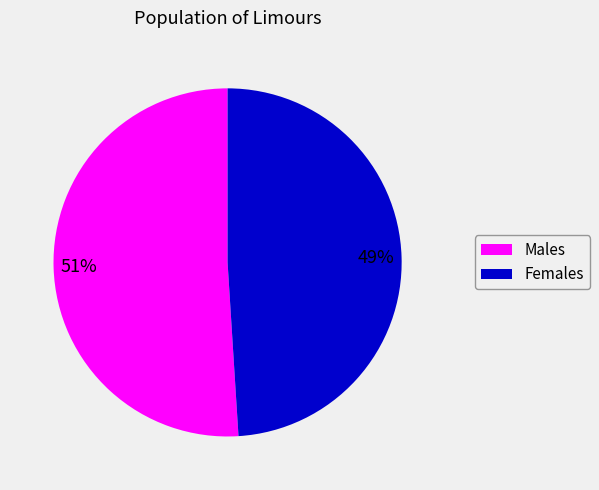

How many slices are in this pie chart?

2